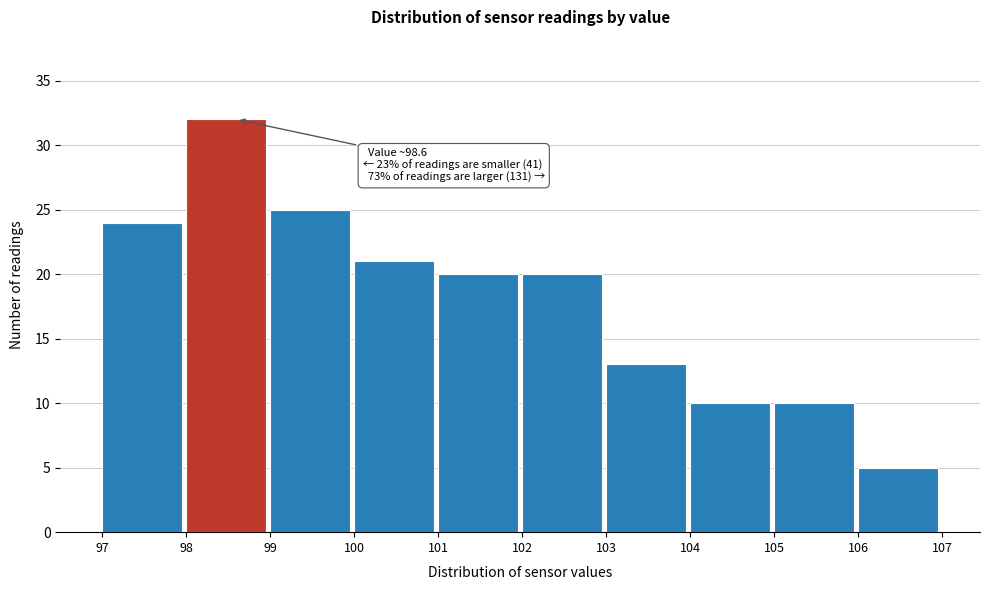

Over which range of the x-axis is the bar tallest?

98 to 99